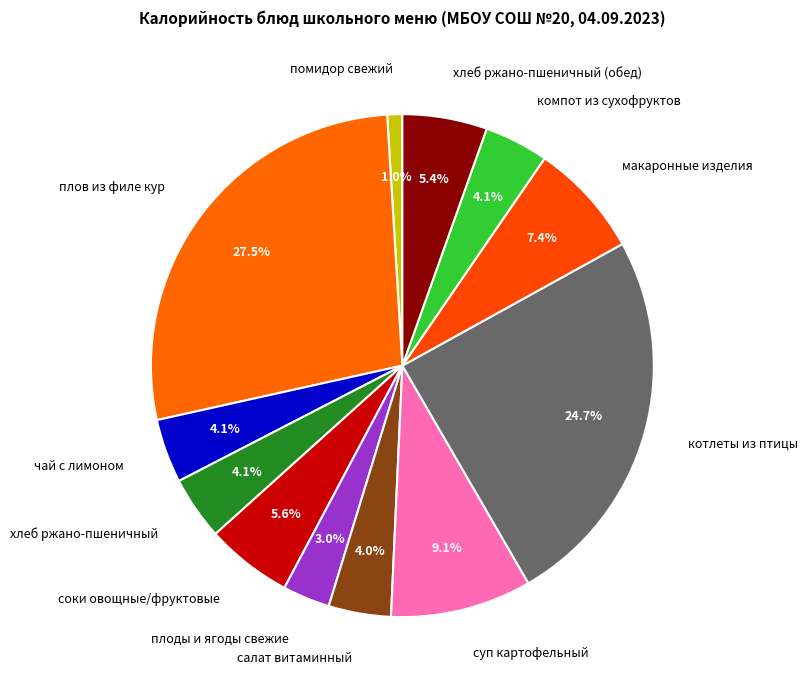

What is the ratio of the value at соки овощные/фруктовые to the value at суп картофельный?

0.6